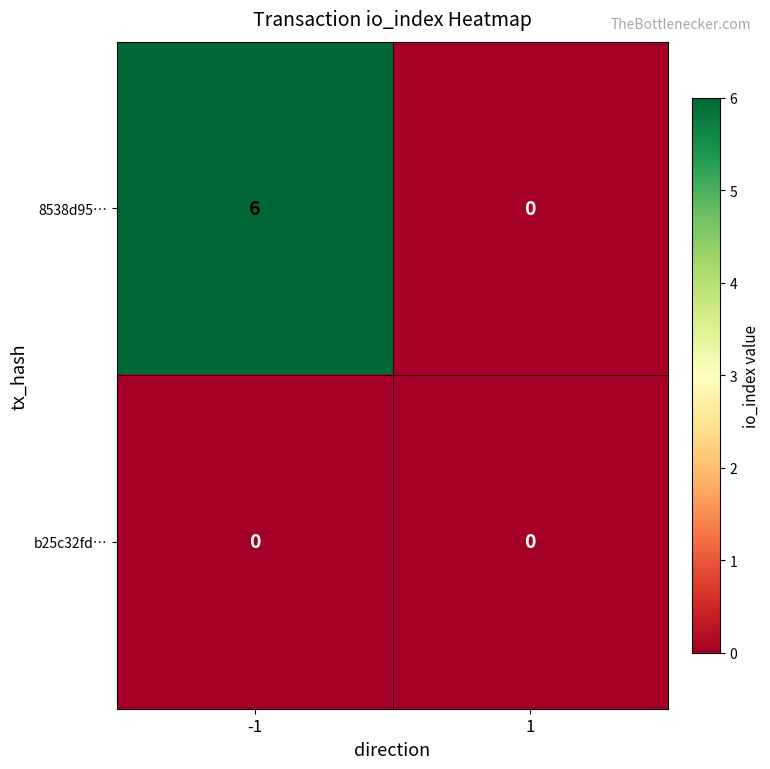

Is it true that 8538d95… equals -2 at 1?

False